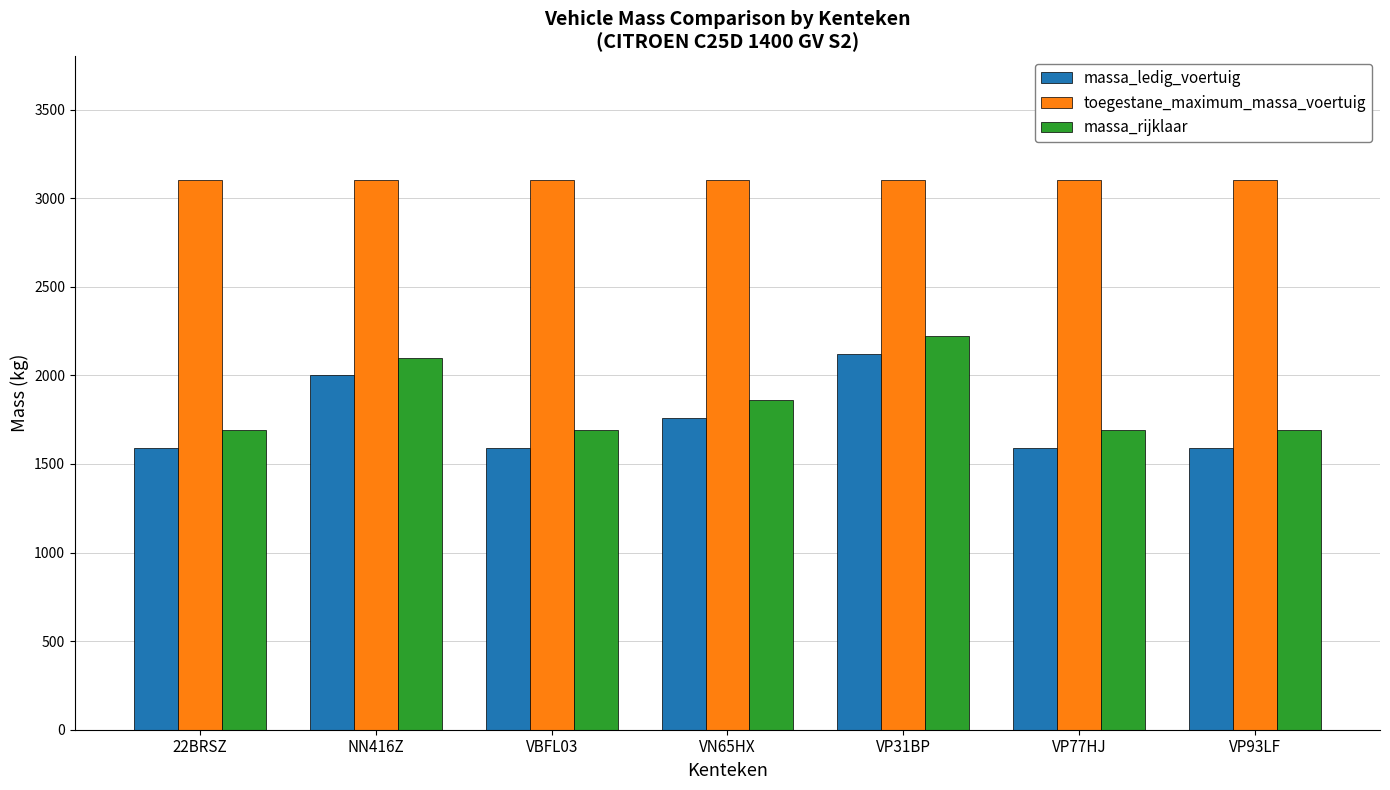

Which series has the largest total across all categories?

toegestane_maximum_massa_voertuig